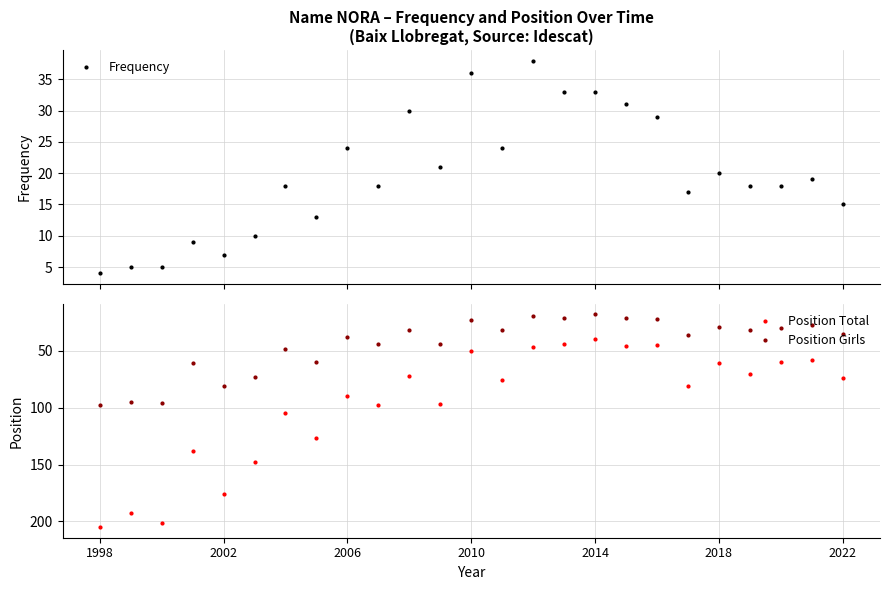

What is the highest value of the Frequency series?

38